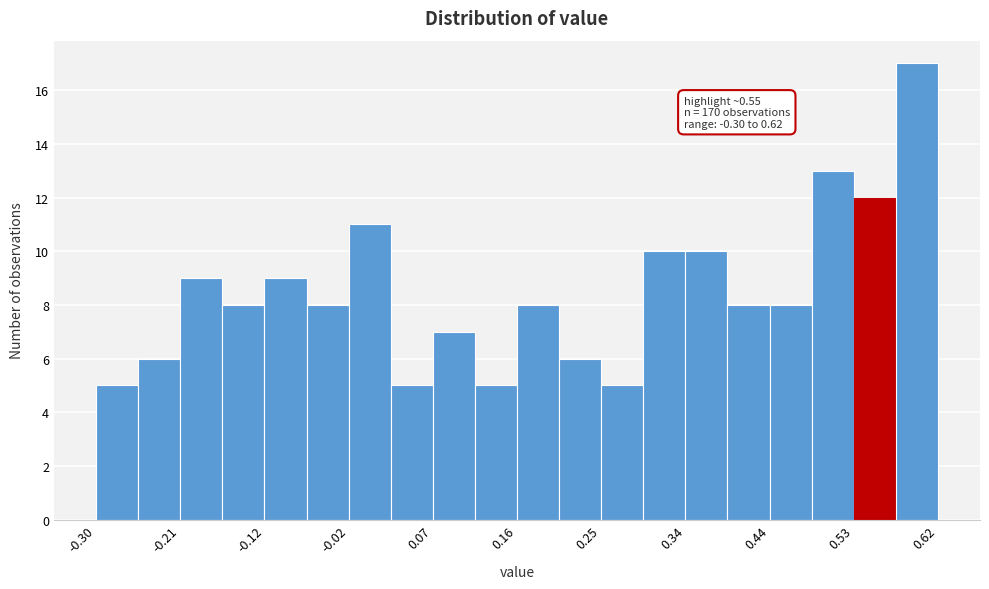

Which range on the x-axis has the tallest bar?

0.574 to 0.620